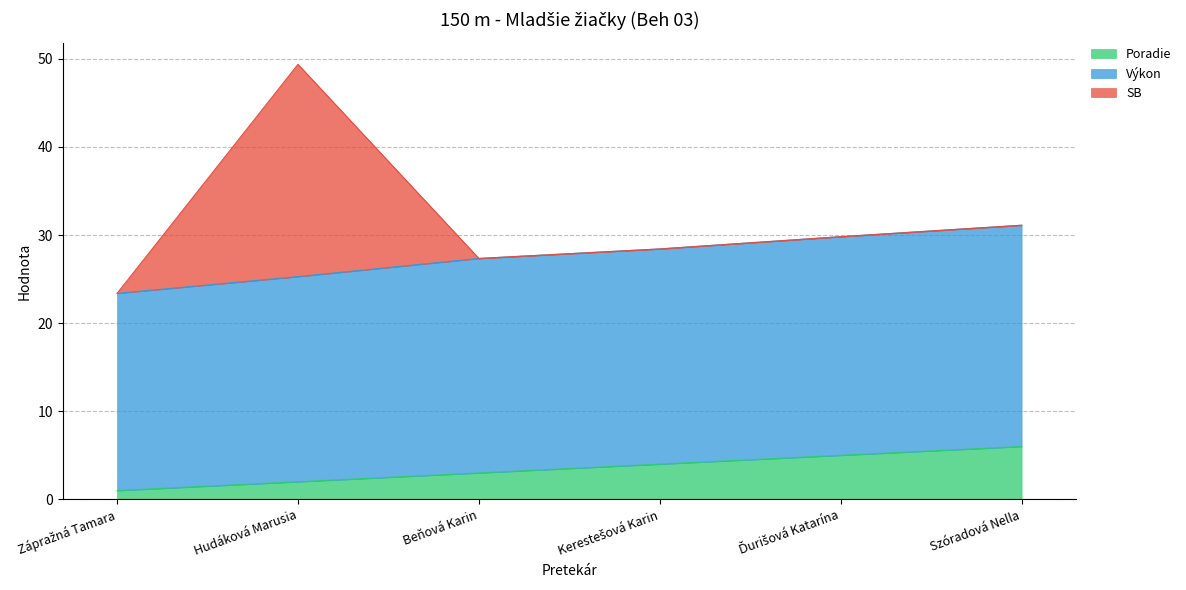

How many lines are shown in the chart?

3